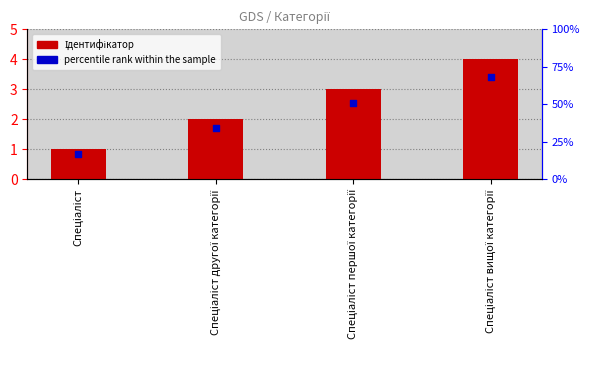

What are all the series names shown in the legend?

Ідентифікатор, percentile rank within the sample